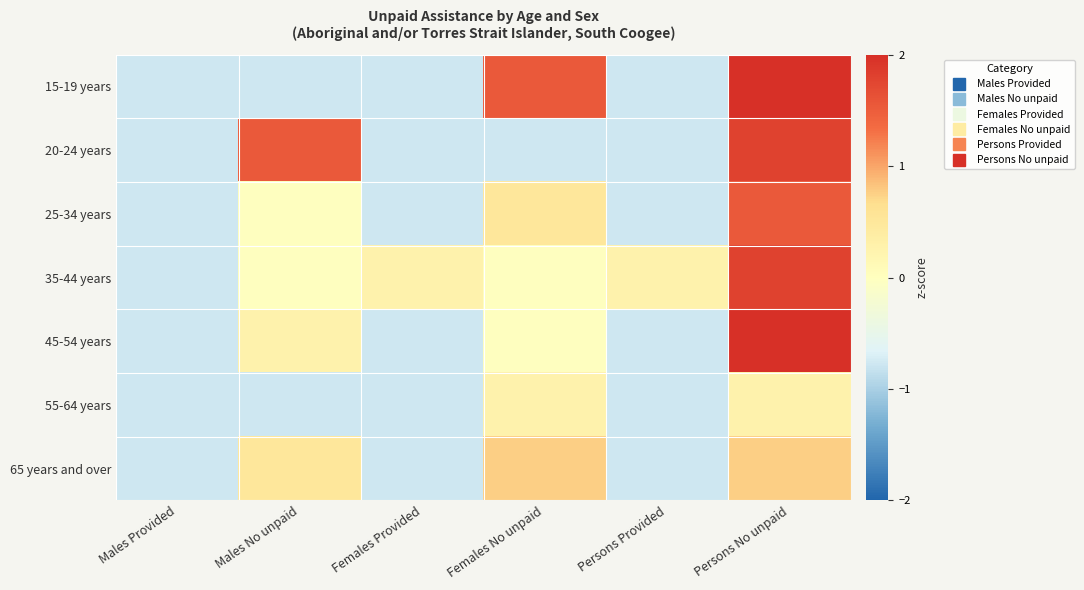

Which has a higher value, Males Provided or Persons No unpaid?

Persons No unpaid